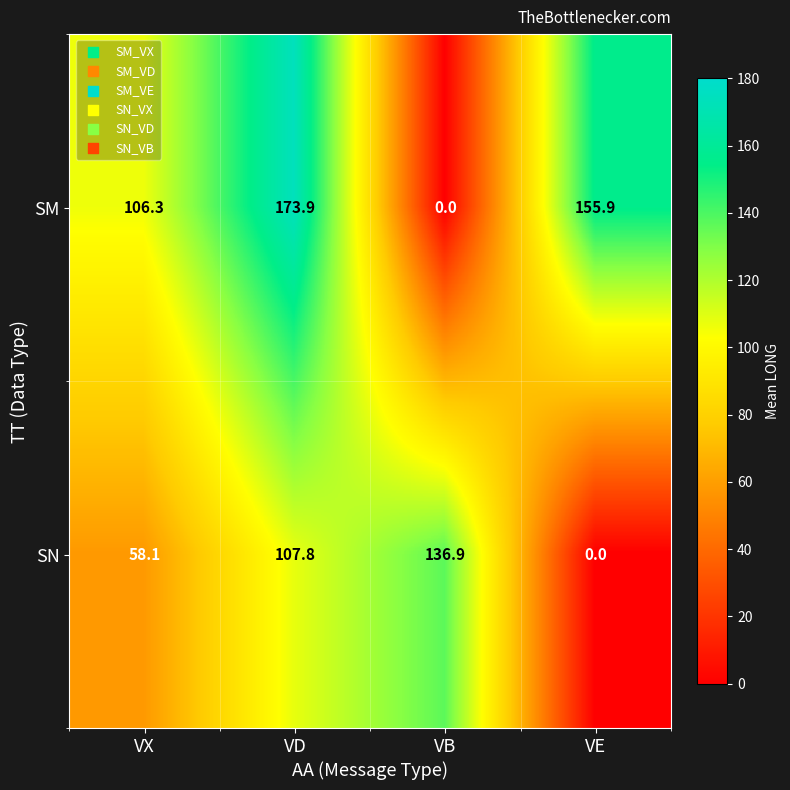

Reading right to left, list all the values displayed in this chart.

SM: VE=155.9	VB=0.0	VD=173.9	VX=106.3
SN: VE=0.0	VB=136.9	VD=107.8	VX=58.1